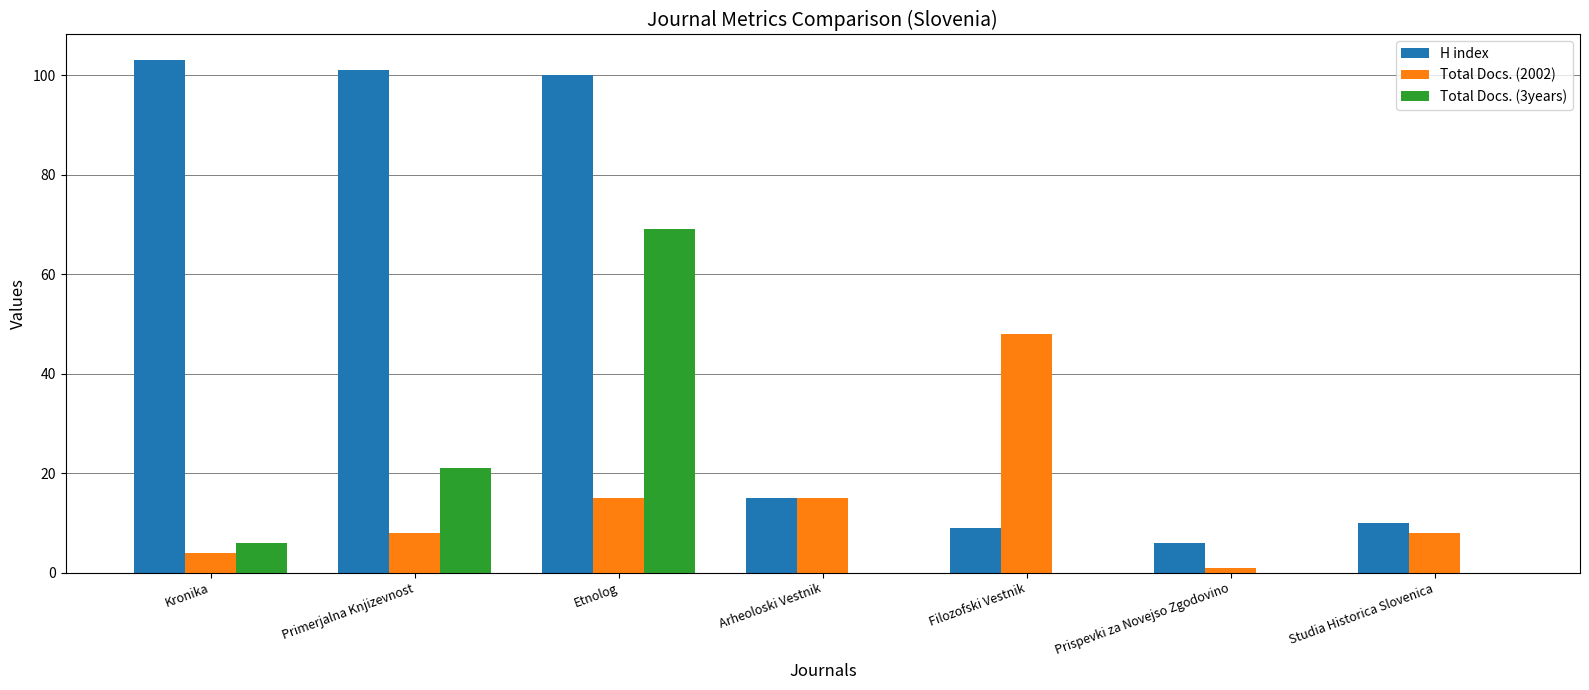

Which series changed the most between Arheoloski Vestnik and Prispevki za Novejso Zgodovino?

Total Docs. (2002)